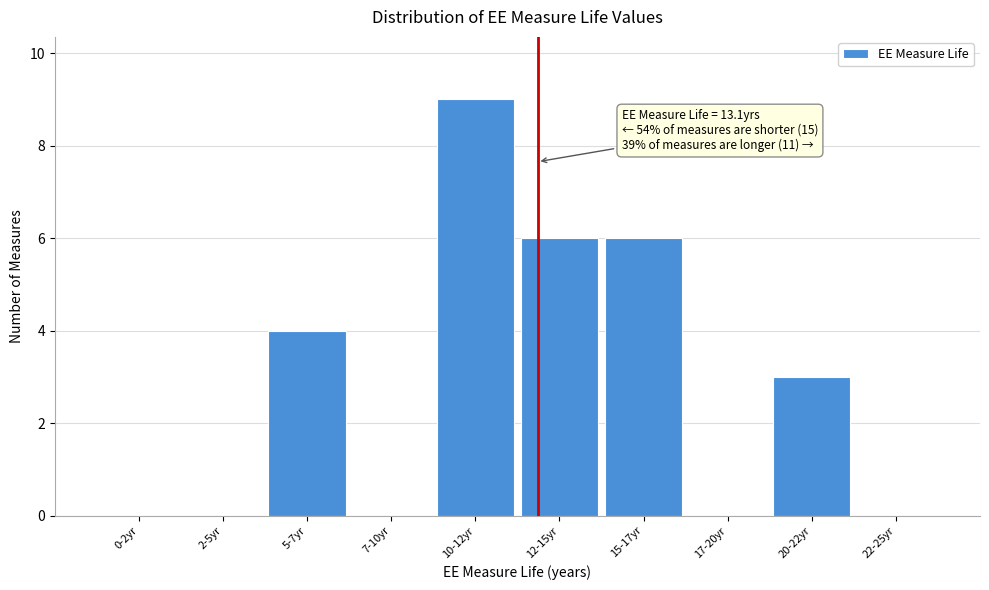

Reading left to right, what are all the values shown in this chart?

0-2yr=0	2-5yr=0	5-7yr=4	7-10yr=0	10-12yr=9	12-15yr=6	15-17yr=6	17-20yr=0	20-22yr=3	22-25yr=0